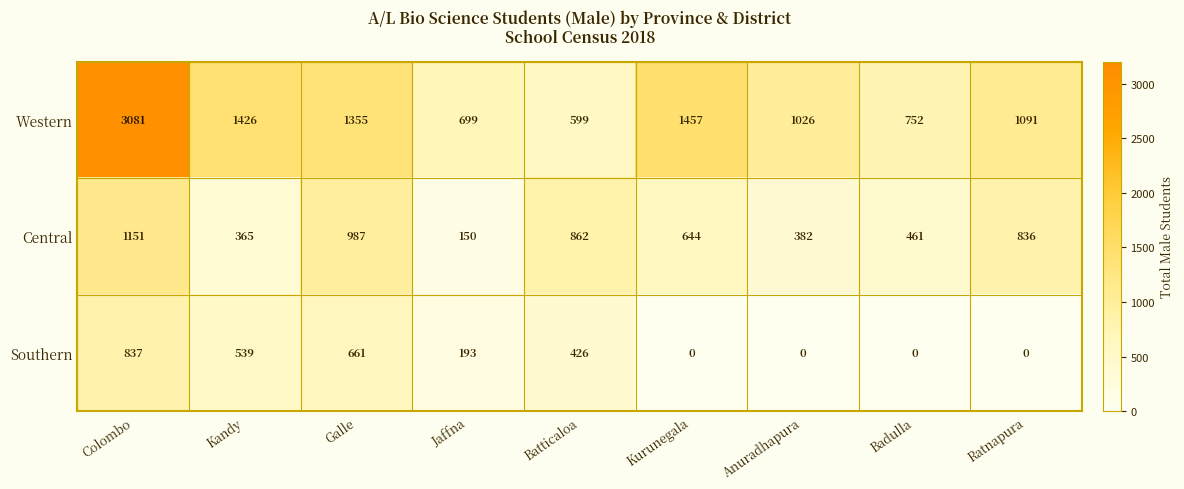

How many data points does each series have?

9